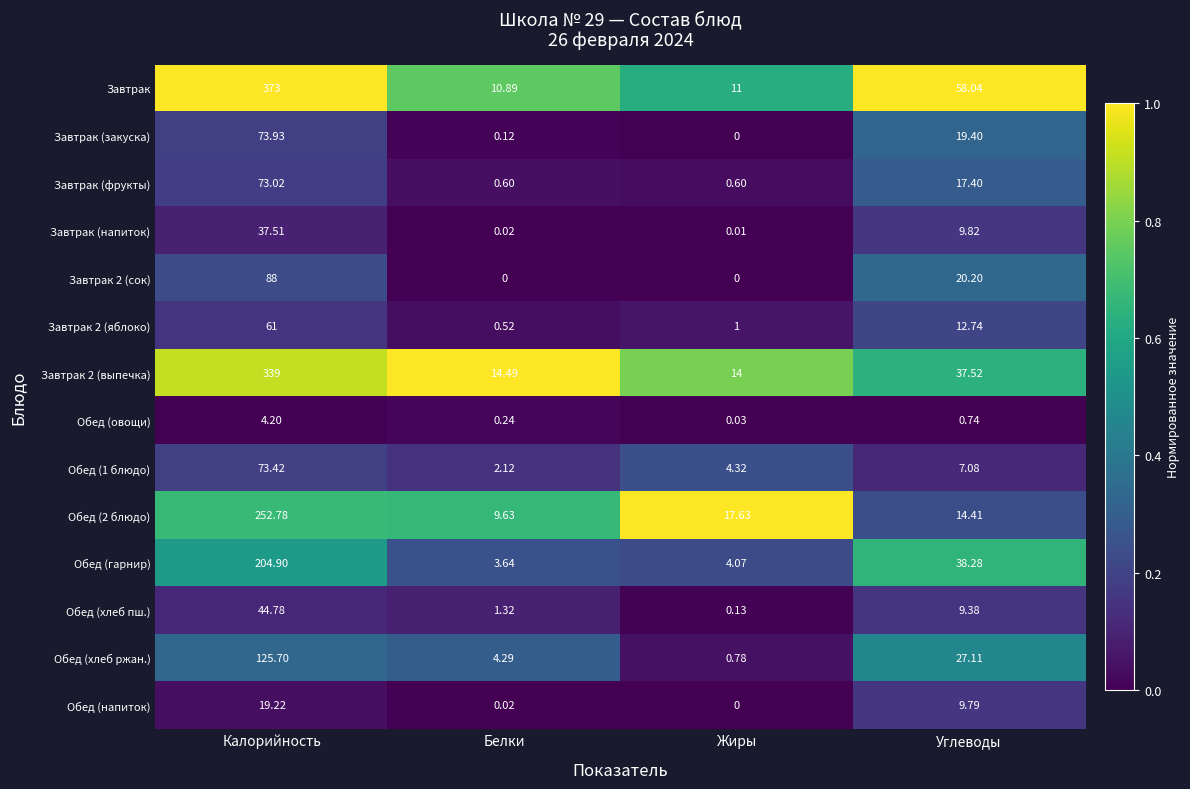

Which series has the widest spread of values?

Завтрак